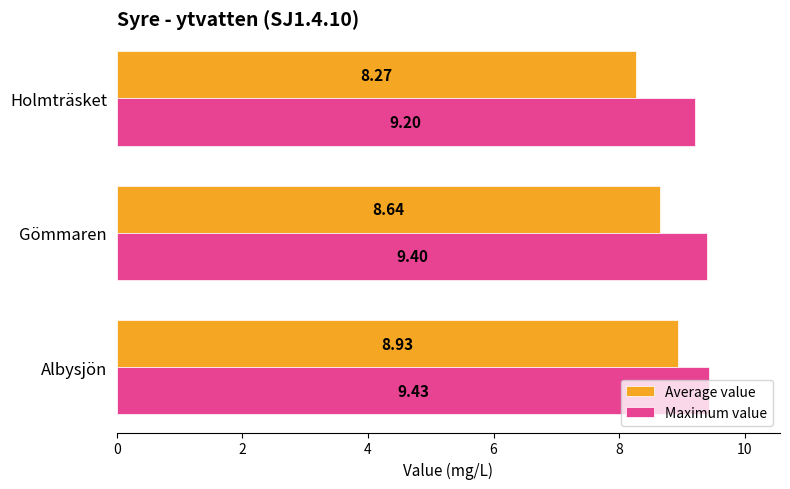

Which series has the largest range (max minus min)?

Average value